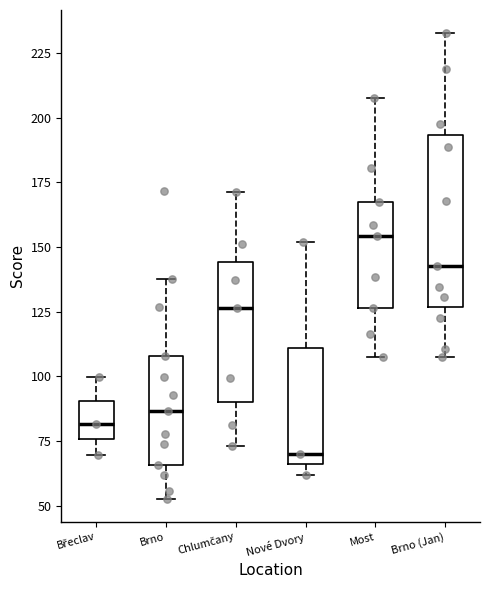

Which box is the tallest, from its lower edge to its upper edge?

Brno (Jan)